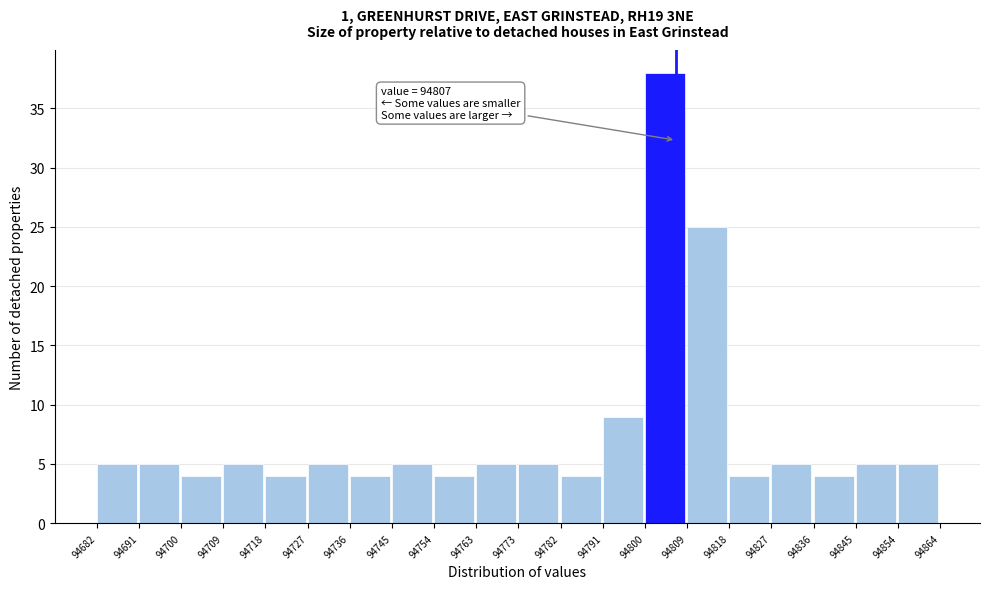

Which range on the x-axis has the tallest bar?

94800 to 94809